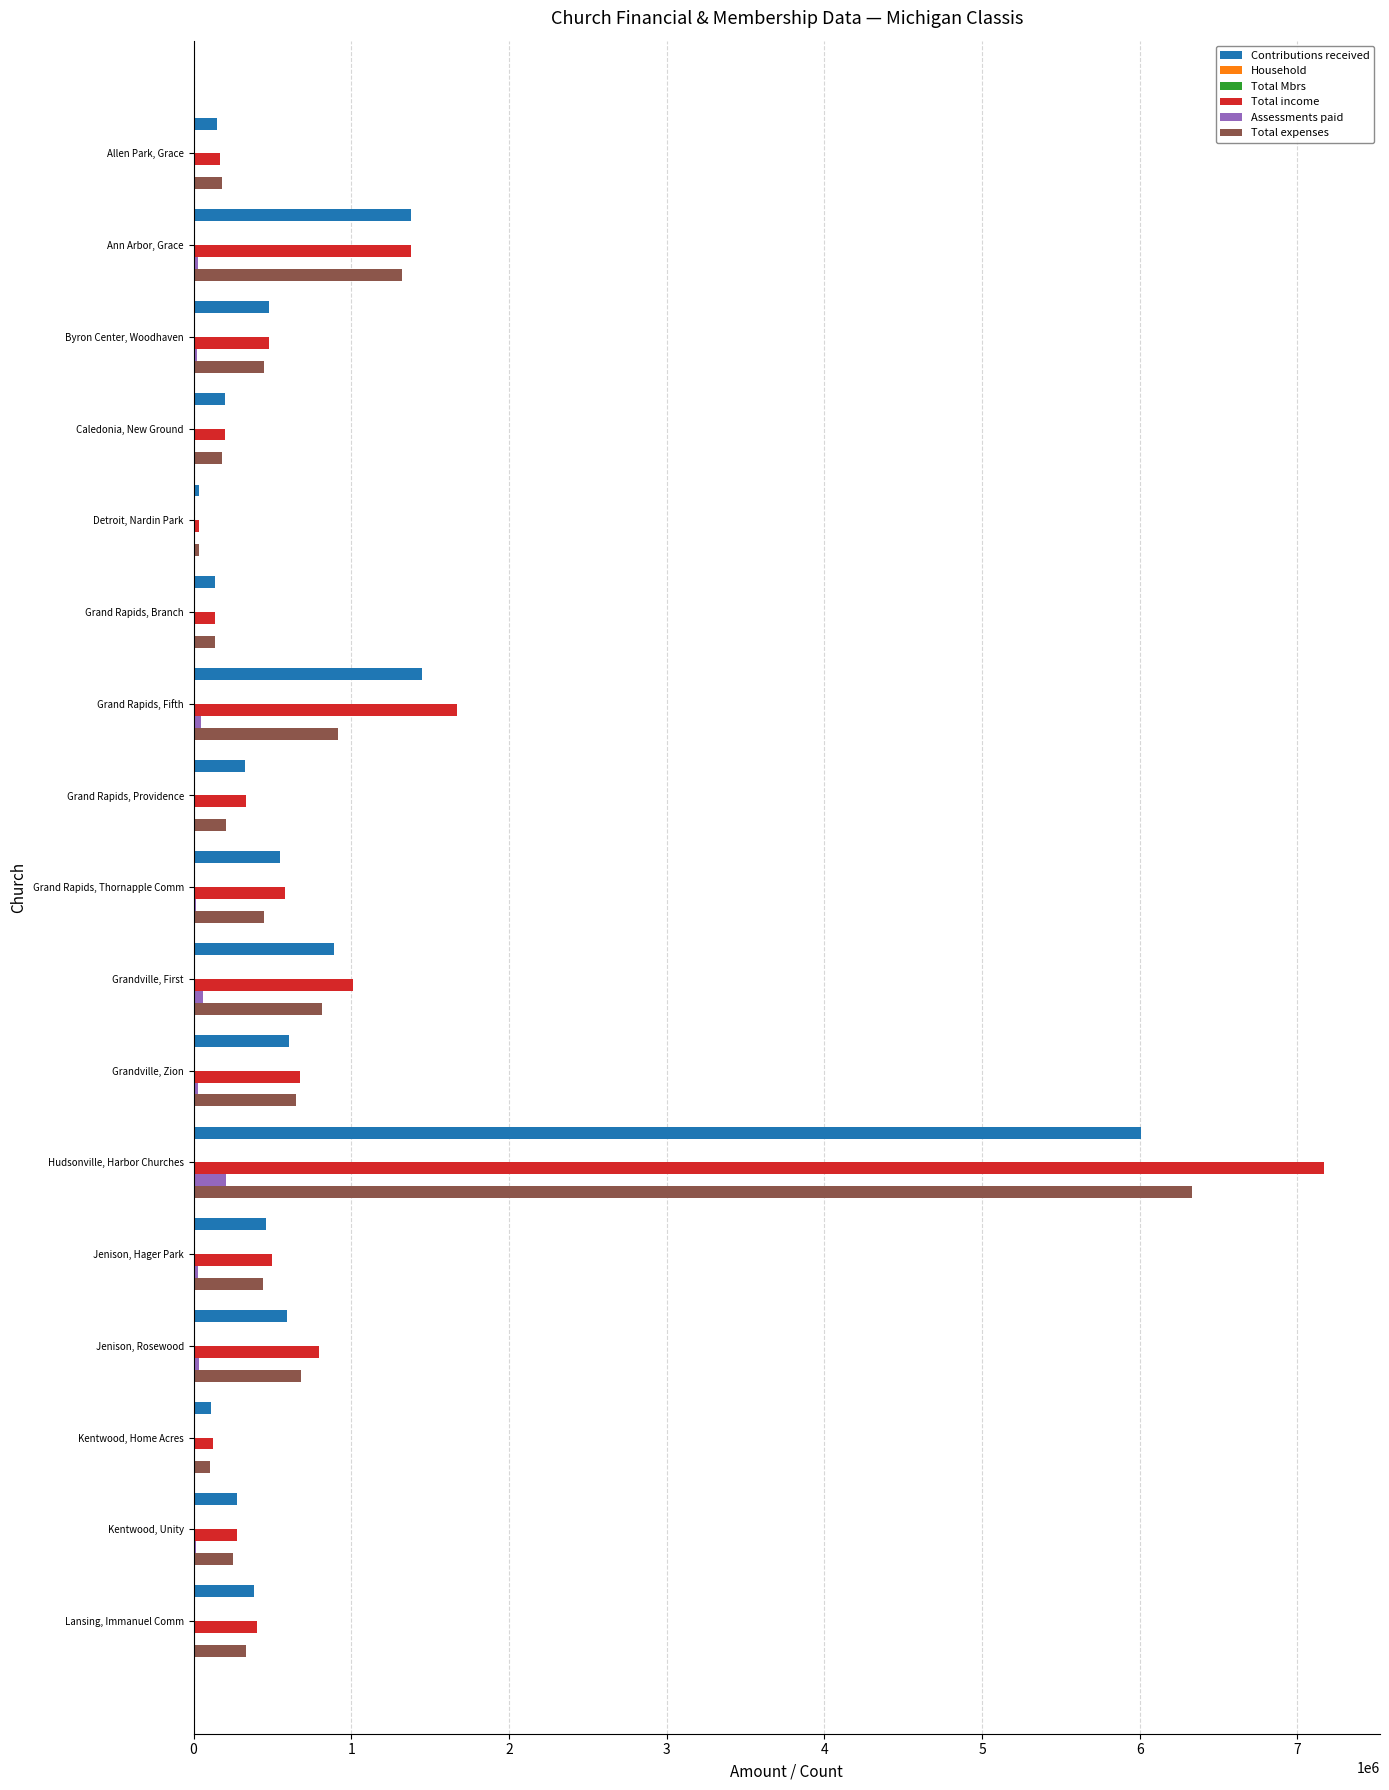

The Total expenses series shows 334118 at Lansing, Immanuel Comm. True or false?

True